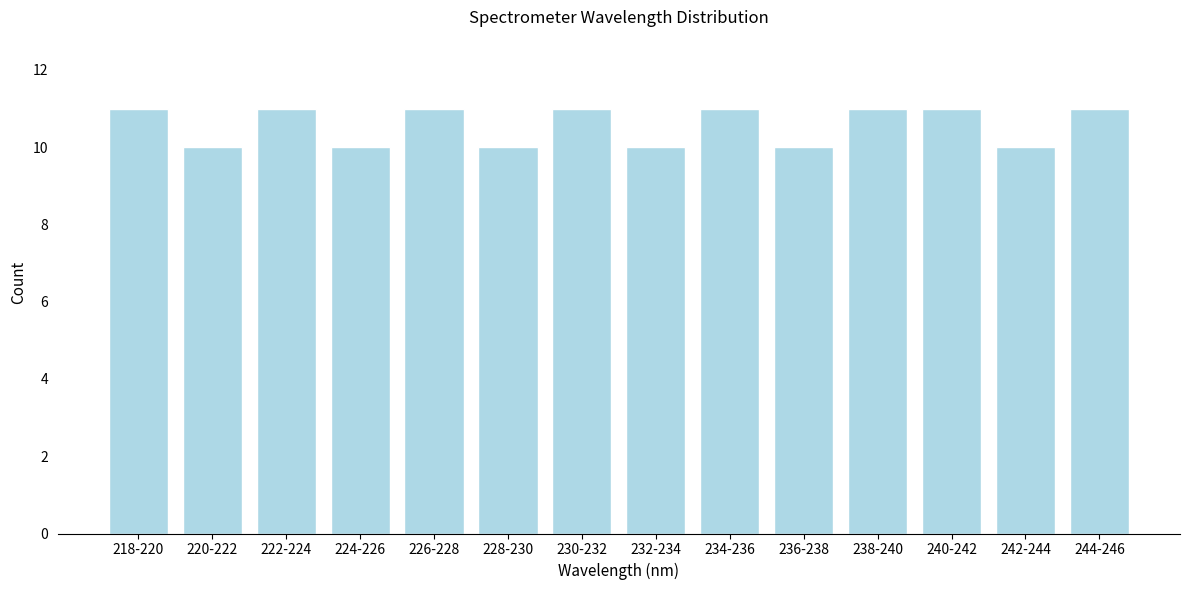

Reading left to right, what are all the values shown in this chart?

11	10	11	10	11	10	11	10	11	10	11	11	10	11